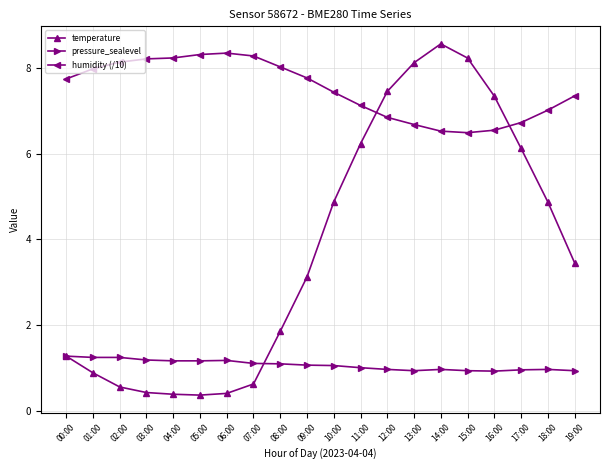

What is the label of the 2nd point from the right?

18:00